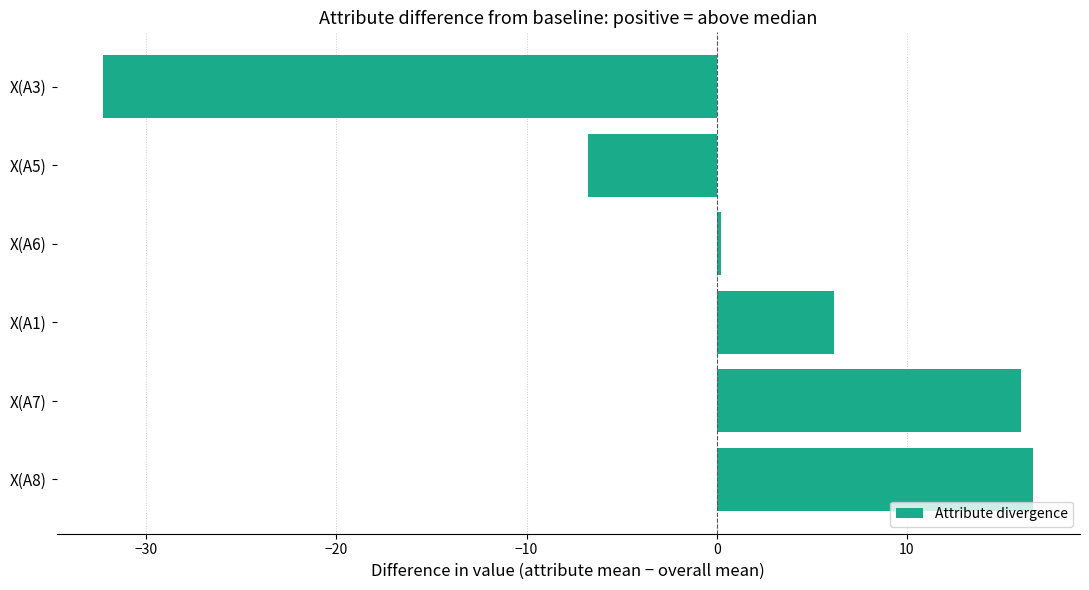

At which category does the chart reach its minimum across all series?

X(A3)